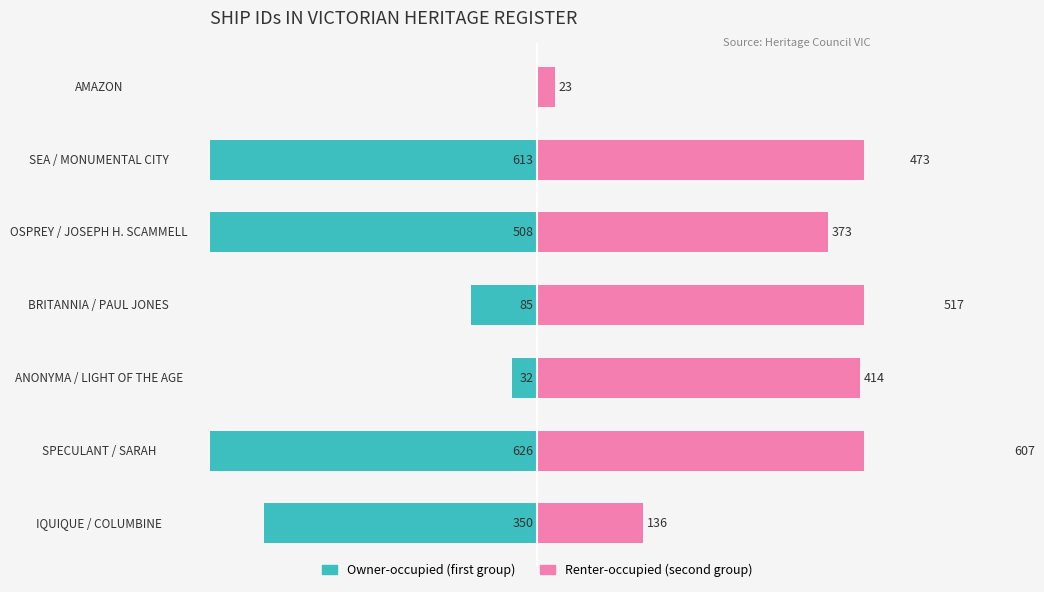

What are all the series names shown in the legend?

Owner-occupied, Renter-occupied